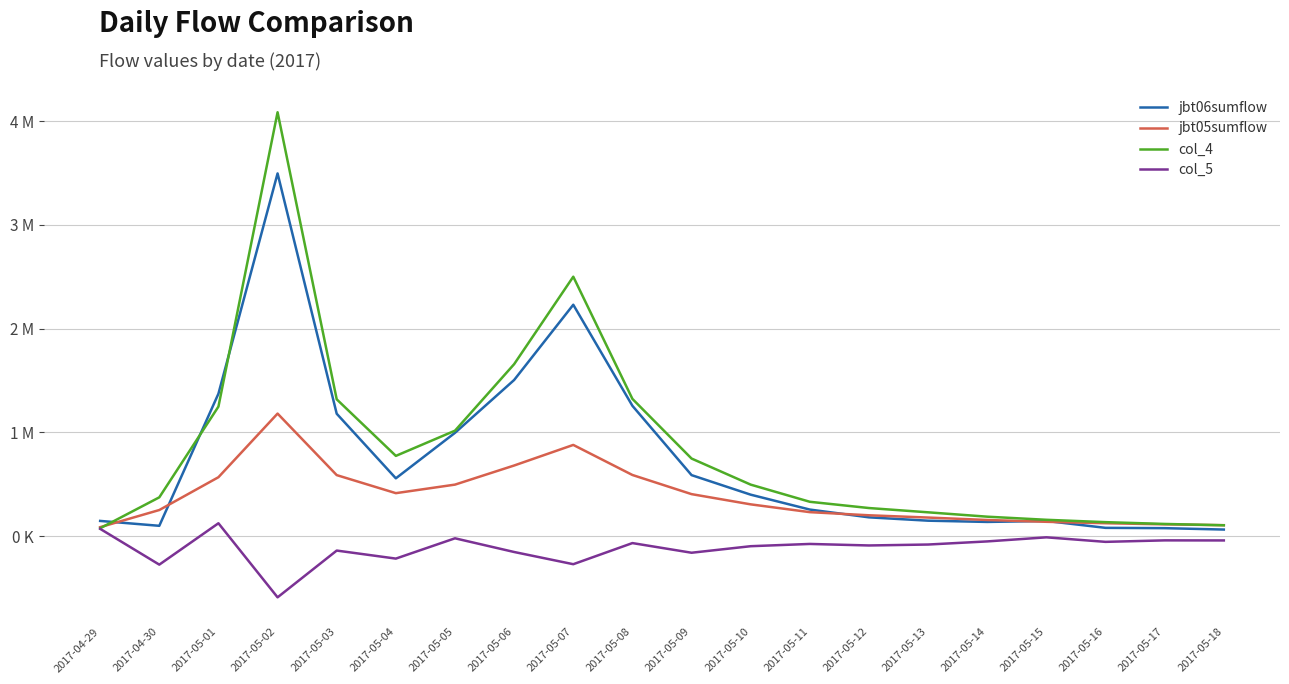

List the series in order of their peak value, lowest first.

col_5, jbt05sumflow, jbt06sumflow, col_4